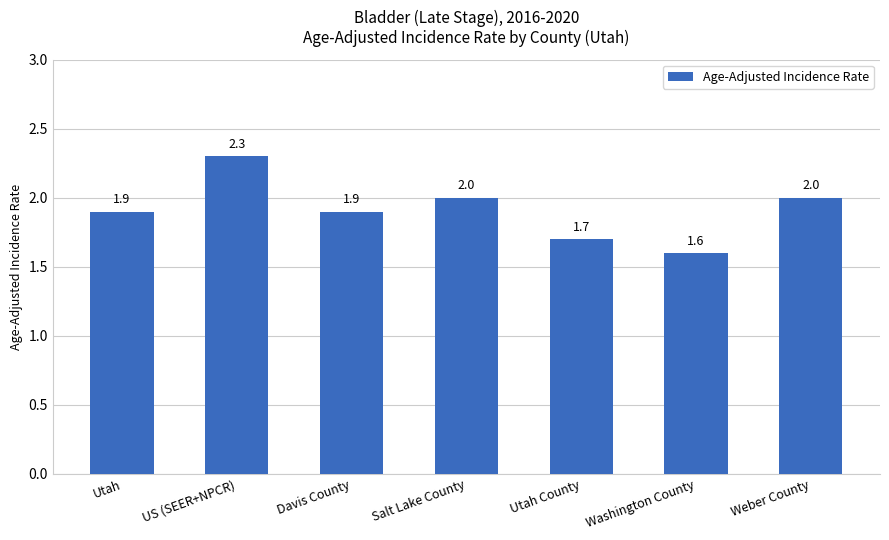

Reading left to right, extract all data points from this chart.

Utah=1.9	US (SEER+NPCR)=2.3	Davis County=1.9	Salt Lake County=2.0	Utah County=1.7	Washington County=1.6	Weber County=2.0